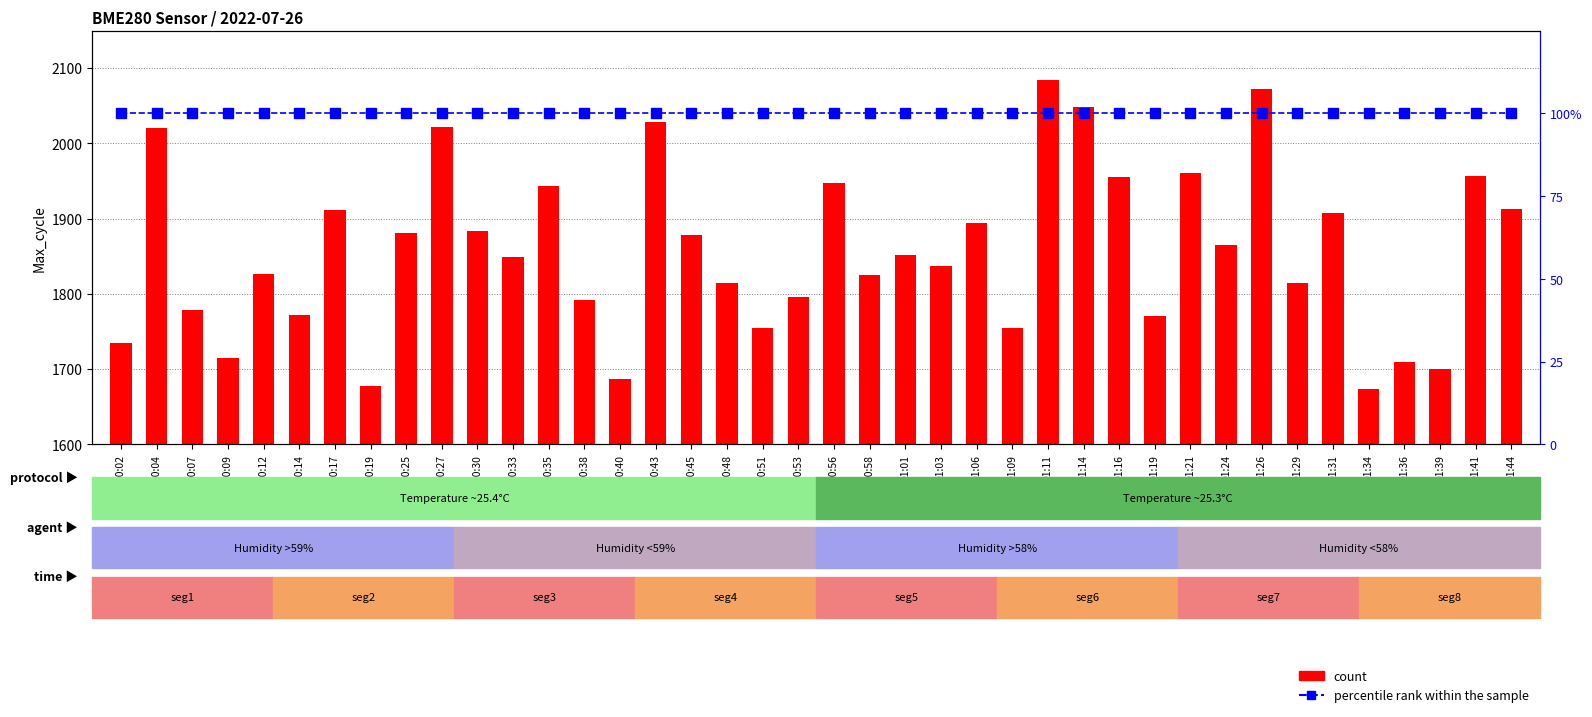

The count series shows 1755 at 00:51. True or false?

True